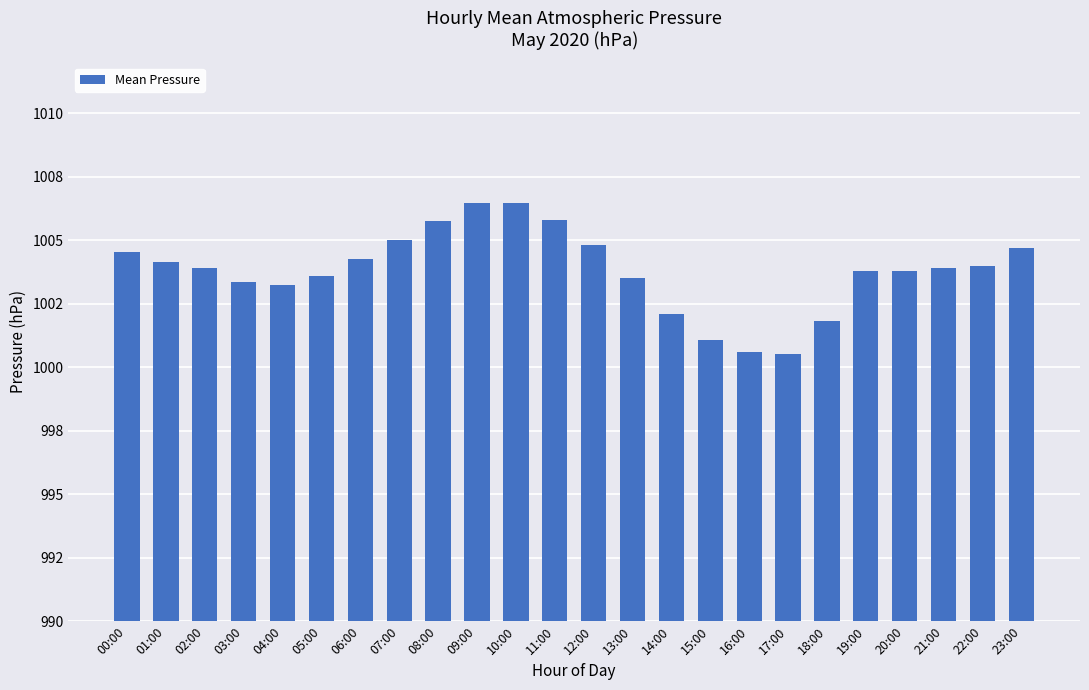

The value at 01:00 is 1615.8. True or false?

False